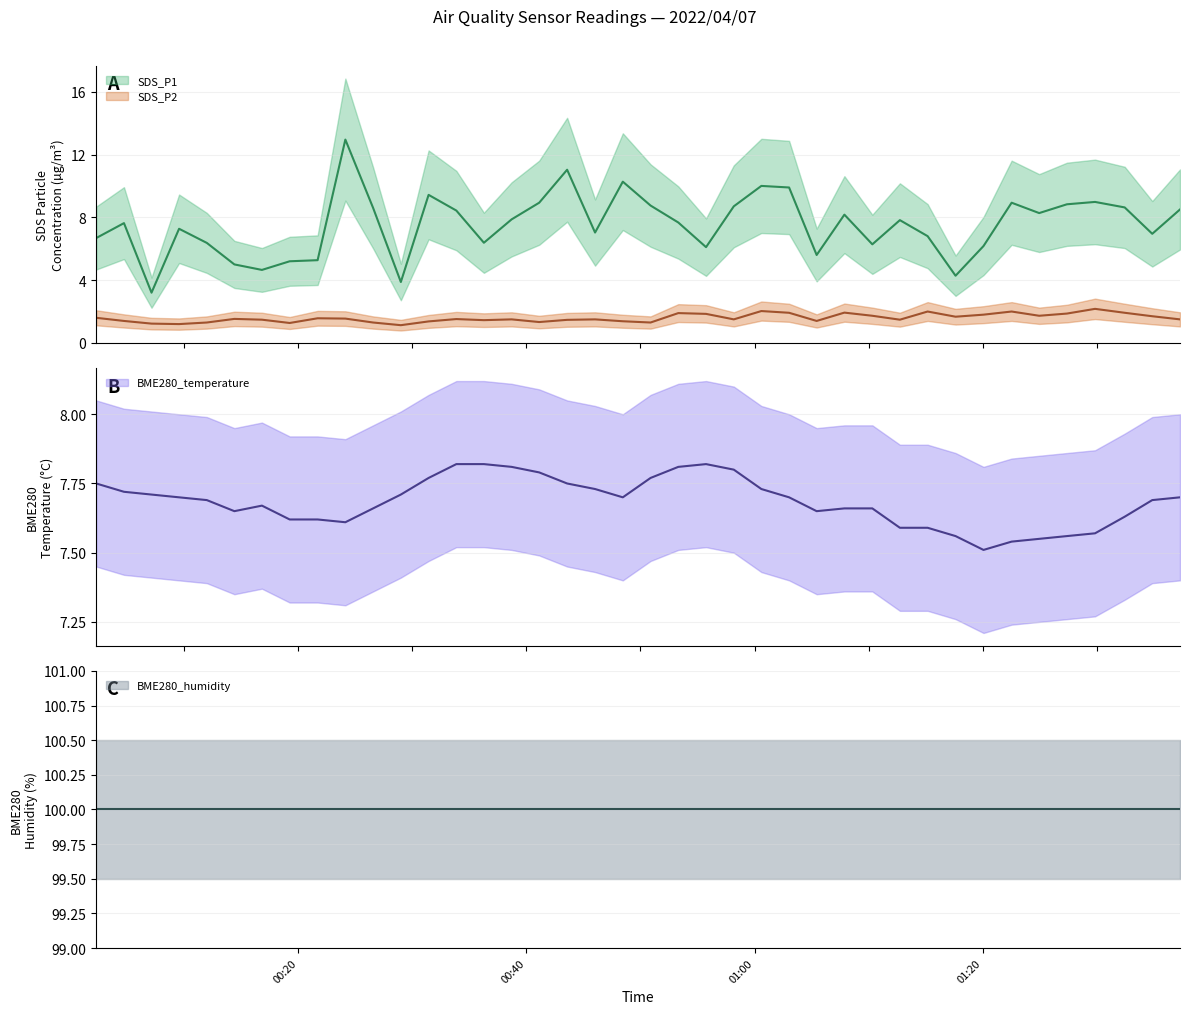

True or false: SDS_P2 and BME280_temperature cross at least once.

False